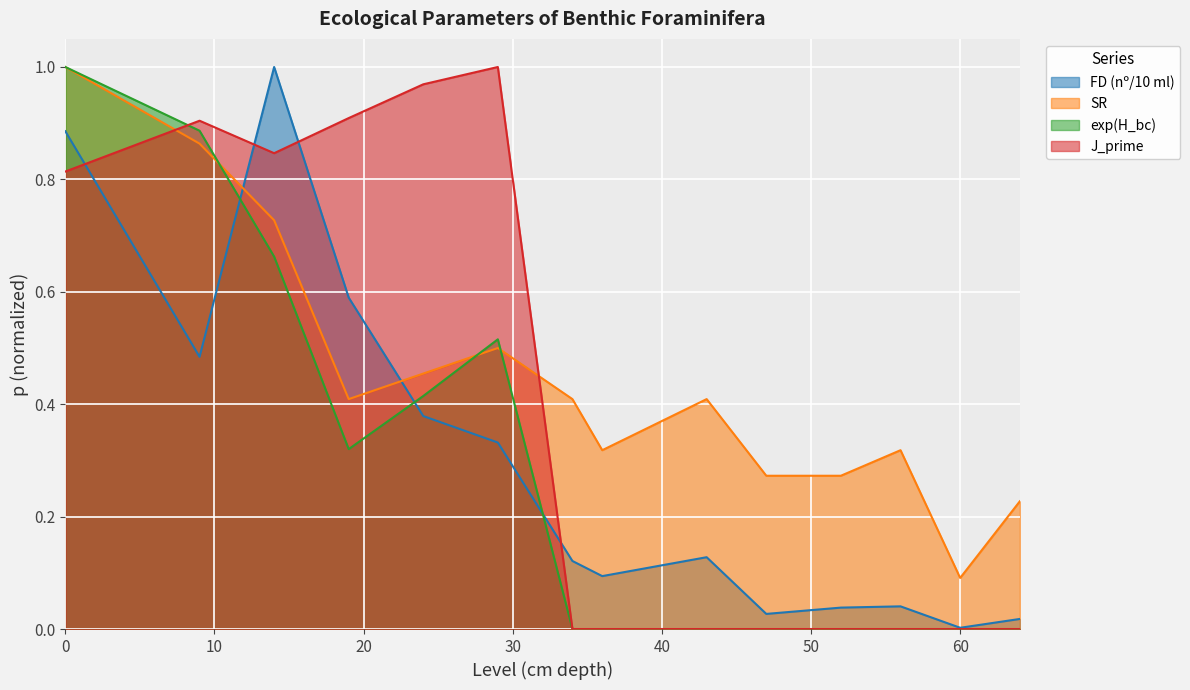

How many interior local peaks does the exp(H_bc) series have?

1